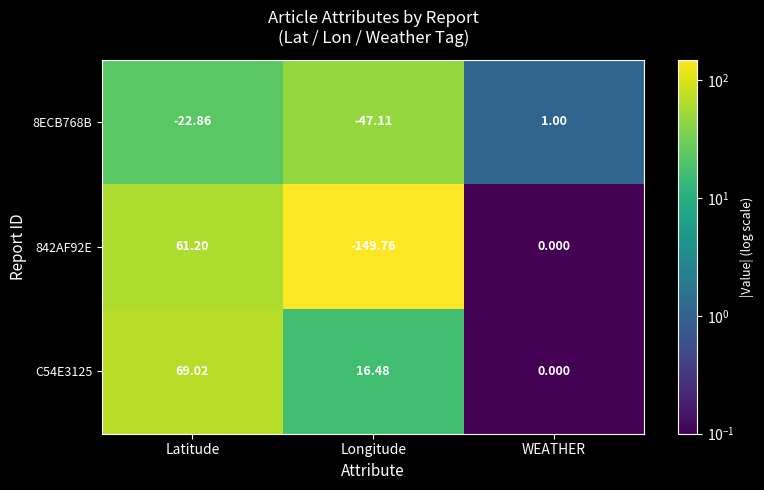

At which label does 8ECB768B reach its peak?

WEATHER